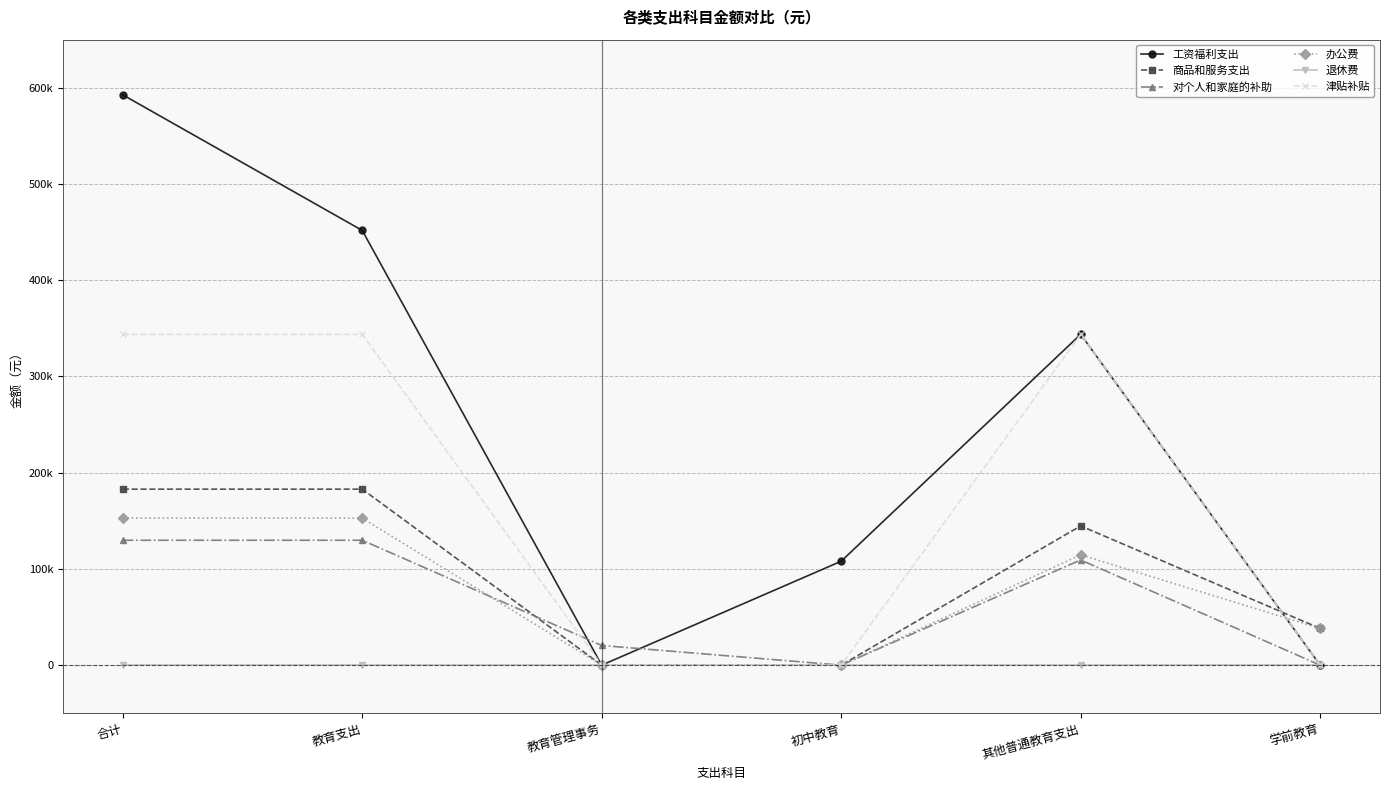

What are all the series names shown in the legend?

工资福利支出, 商品和服务支出, 对个人和家庭的补助, 办公费, 退休费, 津贴补贴